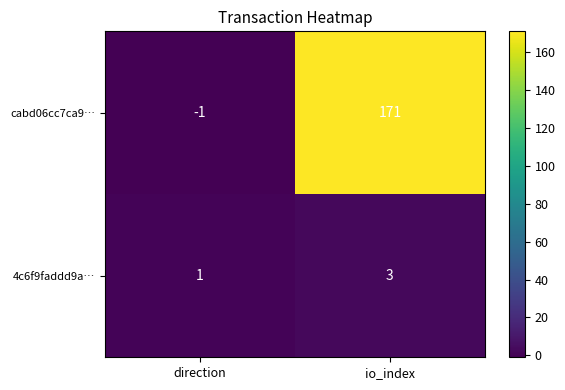

How many negative values does the cabd06cc7ca9… series have?

1